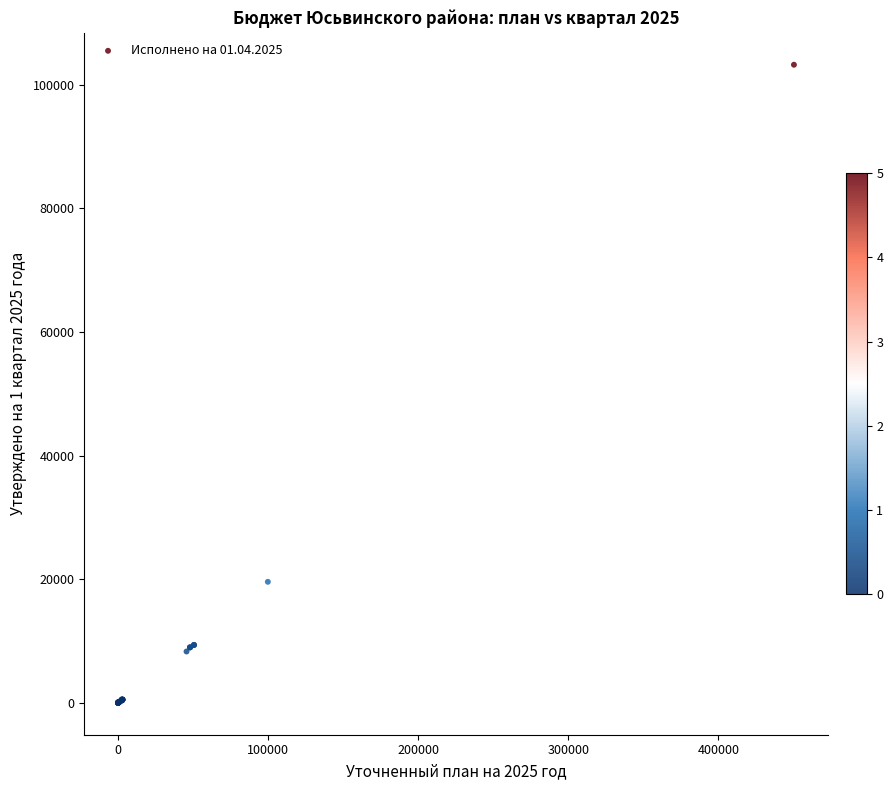

What Y value in the scatter plot is closest to 51600?

19570.1